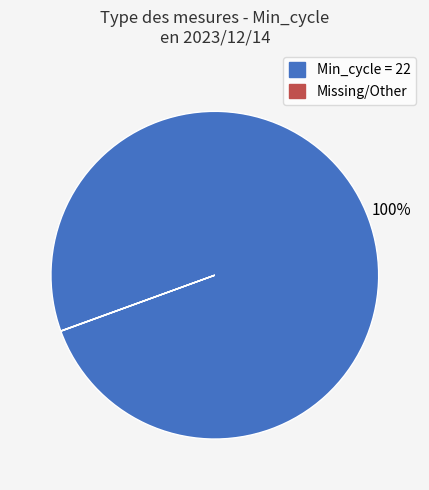

Does any single category account for the majority?

Yes